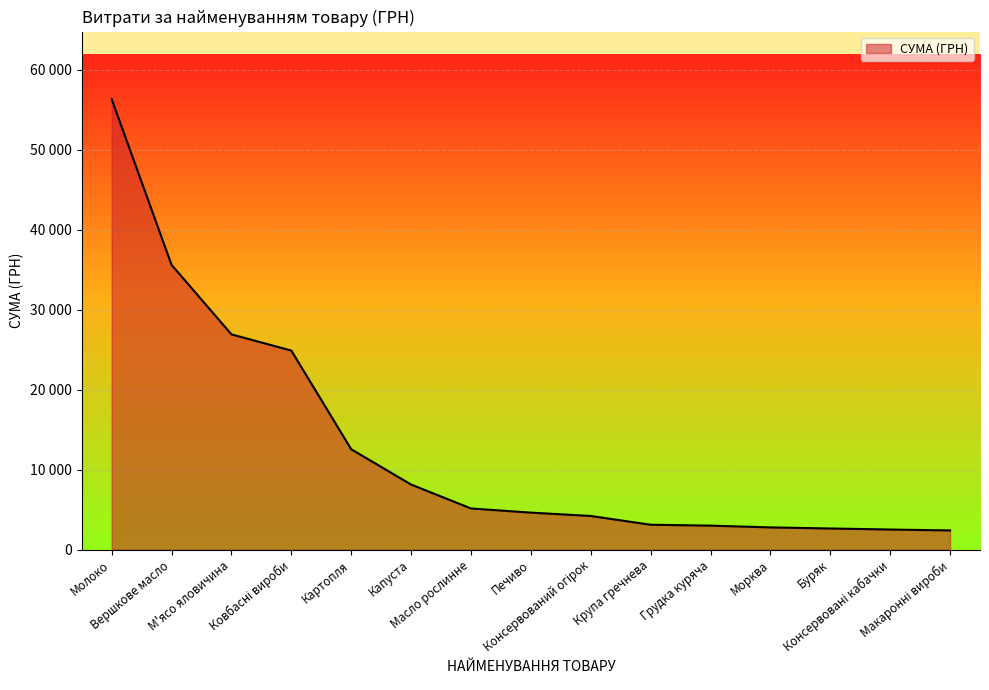

Is it true that the value at Макаронні вироби is 3651.8?

False